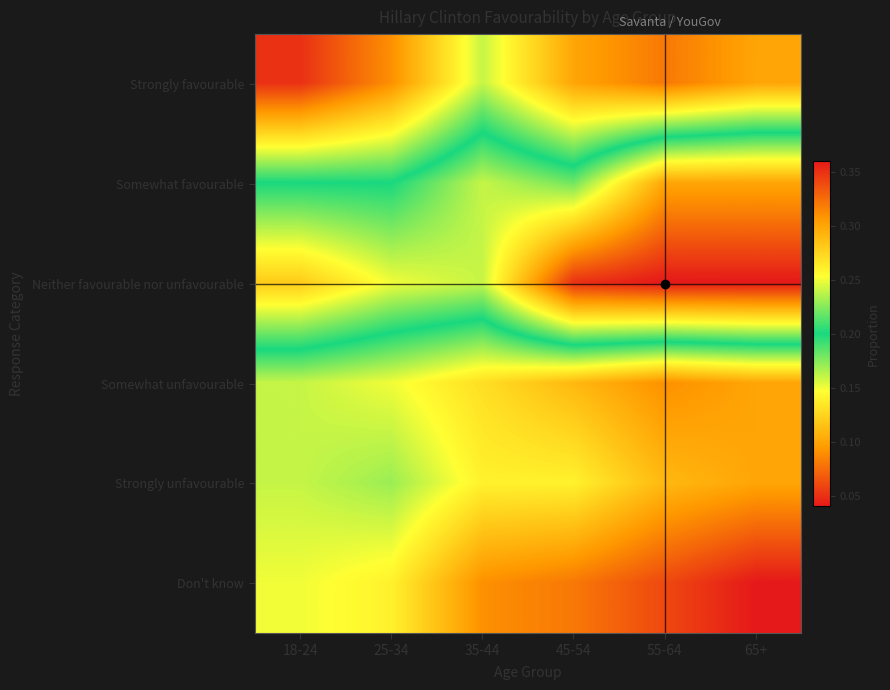

Reading left to right, extract all data points from this chart.

Strongly favourable: 18-24=0.1	25-34=0.1	35-44=0.2	45-54=0.1	55-64=0.1	65+=0.1
Somewhat favourable: 18-24=0.2	25-34=0.2	35-44=0.2	45-54=0.2	55-64=0.3	65+=0.3
Neither favourable nor unfavourable: 18-24=0.3	25-34=0.2	35-44=0.2	45-54=0.3	55-64=0.4	65+=0.4
Somewhat unfavourable: 18-24=0.2	25-34=0.1	35-44=0.1	45-54=0.1	55-64=0.1	65+=0.1
Strongly unfavourable: 18-24=0.2	25-34=0.2	35-44=0.1	45-54=0.1	55-64=0.1	65+=0.1
Don't know: 18-24=0.1	25-34=0.1	35-44=0.1	45-54=0.1	55-64=0.1	65+=0.0